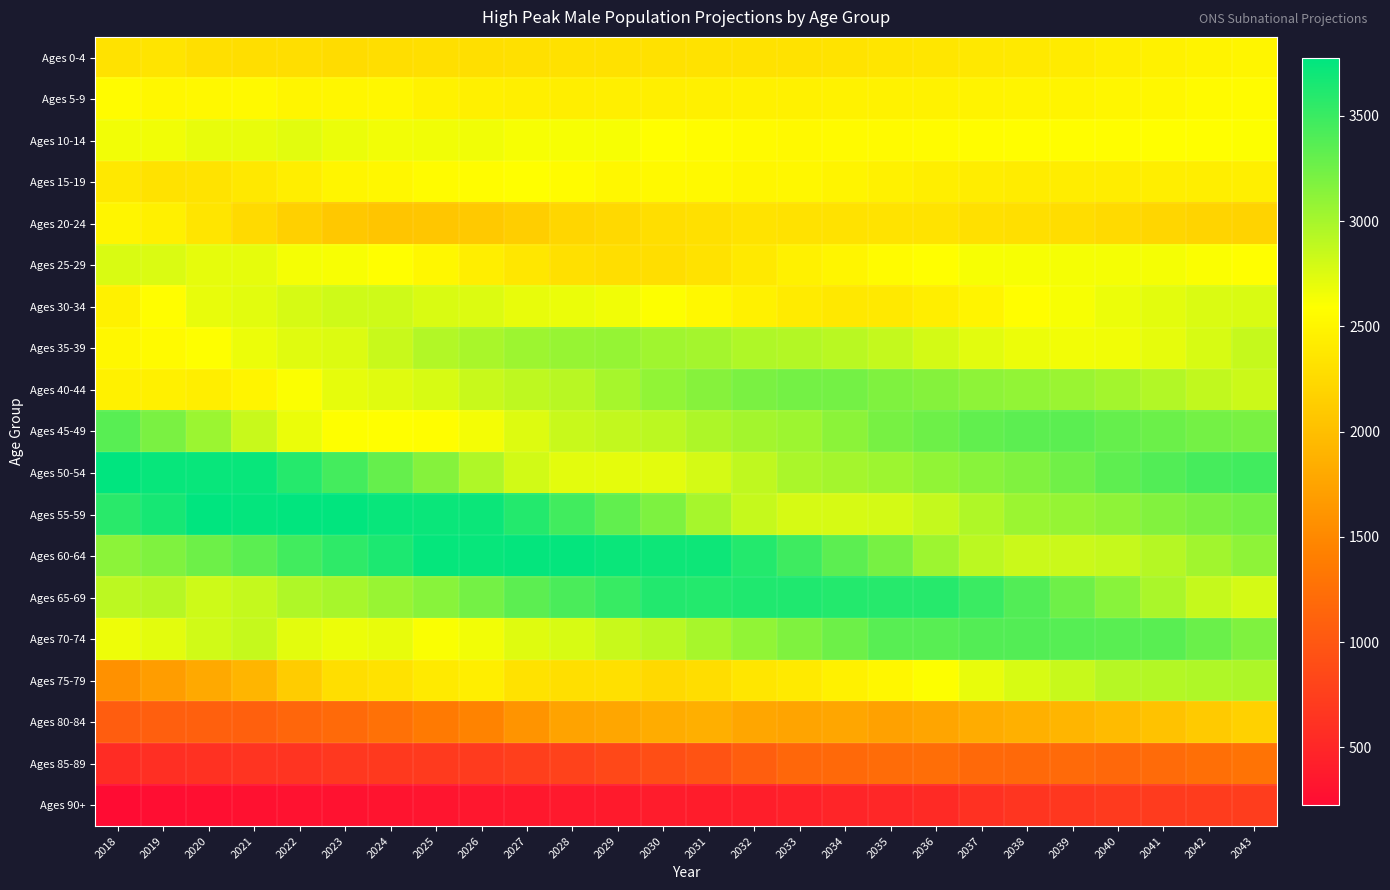

Reading left to right, list all the values displayed in this chart.

Ages 0-4: 2018=2333	2019=2344	2020=2305	2021=2289	2022=2287	2023=2276	2024=2287	2025=2293	2026=2301	2027=2307	2028=2314	2029=2317	2030=2318	2031=2322	2032=2326	2033=2332	2034=2339	2035=2349	2036=2362	2037=2376	2038=2393	2039=2414	2040=2436	2041=2460	2042=2480	2043=2502
Ages 5-9: 2018=2561	2019=2526	2020=2532	2021=2537	2022=2505	2023=2511	2024=2515	2025=2474	2026=2453	2027=2447	2028=2434	2029=2445	2030=2449	2031=2455	2032=2462	2033=2468	2034=2472	2035=2475	2036=2478	2037=2484	2038=2490	2039=2499	2040=2510	2041=2524	2042=2541	2043=2560
Ages 10-14: 2018=2646	2019=2652	2020=2696	2021=2696	2022=2725	2023=2682	2024=2650	2025=2655	2026=2658	2027=2627	2028=2630	2029=2628	2030=2587	2031=2564	2032=2554	2033=2540	2034=2550	2035=2554	2036=2560	2037=2567	2038=2571	2039=2577	2040=2581	2041=2584	2042=2589	2043=2598
Ages 15-19: 2018=2376	2019=2327	2020=2335	2021=2382	2022=2432	2023=2505	2024=2520	2025=2560	2026=2565	2027=2586	2028=2556	2029=2527	2030=2536	2031=2535	2032=2510	2033=2514	2034=2496	2035=2462	2036=2440	2037=2427	2038=2417	2039=2424	2040=2428	2041=2433	2042=2438	2043=2444
Ages 20-24: 2018=2500	2019=2452	2020=2358	2021=2250	2022=2162	2023=2089	2024=2062	2025=2064	2026=2097	2027=2145	2028=2212	2029=2243	2030=2287	2031=2308	2032=2338	2033=2331	2034=2325	2035=2337	2036=2335	2037=2310	2038=2298	2039=2281	2040=2251	2041=2222	2042=2201	2043=2188
Ages 25-29: 2018=2763	2019=2758	2020=2705	2021=2702	2022=2633	2023=2619	2024=2585	2025=2525	2026=2441	2027=2368	2028=2309	2029=2286	2030=2291	2031=2332	2032=2390	2033=2464	2034=2505	2035=2557	2036=2589	2037=2628	2038=2630	2039=2631	2040=2637	2041=2633	2042=2607	2043=2585
Ages 30-34: 2018=2469	2019=2575	2020=2696	2021=2725	2022=2783	2023=2814	2024=2814	2025=2767	2026=2753	2027=2700	2028=2683	2029=2653	2030=2602	2031=2531	2032=2463	2033=2411	2034=2387	2035=2393	2036=2437	2037=2497	2038=2574	2039=2624	2040=2678	2041=2717	2042=2760	2043=2767
Ages 35-39: 2018=2519	2019=2551	2020=2594	2021=2676	2022=2732	2023=2751	2024=2843	2025=2946	2026=2988	2027=3046	2028=3074	2029=3078	2030=3031	2031=3007	2032=2959	2033=2940	2034=2910	2035=2866	2036=2796	2037=2725	2038=2674	2039=2649	2040=2655	2041=2706	2042=2775	2043=2859
Ages 40-44: 2018=2470	2019=2451	2020=2433	2021=2496	2022=2604	2023=2704	2024=2733	2025=2773	2026=2842	2027=2893	2028=2918	2029=3001	2030=3097	2031=3146	2032=3202	2033=3227	2034=3229	2035=3184	2036=3155	2037=3112	2038=3090	2039=3060	2040=3017	2041=2948	2042=2877	2043=2827
Ages 45-49: 2018=3364	2019=3202	2020=3048	2021=2843	2022=2681	2023=2594	2024=2583	2025=2578	2026=2642	2027=2746	2028=2841	2029=2870	2030=2908	2031=2970	2032=3016	2033=3044	2034=3123	2035=3214	2036=3265	2037=3322	2038=3343	2039=3347	2040=3302	2041=3271	2042=3228	2043=3207
Ages 50-54: 2018=3770	2019=3735	2020=3730	2021=3730	2022=3598	2023=3453	2024=3298	2025=3154	2026=2958	2027=2802	2028=2720	2029=2712	2030=2717	2031=2784	2032=2885	2033=2979	2034=3006	2035=3042	2036=3099	2037=3141	2038=3173	2039=3249	2040=3334	2041=3389	2042=3448	2043=3466
Ages 55-59: 2018=3580	2019=3669	2020=3774	2021=3750	2022=3762	2023=3761	2024=3730	2025=3720	2026=3717	2027=3601	2028=3468	2029=3320	2030=3186	2031=3002	2032=2855	2033=2779	2034=2778	2035=2791	2036=2860	2037=2960	2038=3051	2039=3077	2040=3112	2041=3165	2042=3203	2043=3237
Ages 60-64: 2018=3119	2019=3181	2020=3262	2021=3350	2022=3467	2023=3553	2024=3642	2025=3744	2026=3733	2027=3748	2028=3748	2029=3722	2030=3706	2031=3705	2032=3602	2033=3481	2034=3339	2035=3218	2036=3045	2037=2903	2038=2832	2039=2836	2040=2856	2041=2929	2042=3025	2043=3113
Ages 65-69: 2018=2899	2019=2922	2020=2824	2021=2862	2022=2959	2023=2997	2024=3061	2025=3142	2026=3227	2027=3339	2028=3424	2029=3511	2030=3608	2031=3604	2032=3623	2033=3626	2034=3605	2035=3589	2036=3589	2037=3497	2038=3387	2039=3256	2040=3143	2041=2982	2042=2853	2043=2788
Ages 70-74: 2018=2670	2019=2715	2020=2806	2021=2854	2022=2715	2023=2674	2024=2694	2025=2613	2026=2648	2027=2735	2028=2776	2029=2839	2030=2914	2031=2997	2032=3101	2033=3182	2034=3266	2035=3359	2036=3361	2037=3382	2038=3386	2039=3370	2040=3356	2041=3356	2042=3278	2043=3181
Ages 75-79: 2018=1583	2019=1685	2020=1798	2021=1917	2022=2124	2023=2289	2024=2324	2025=2399	2026=2438	2027=2324	2028=2295	2029=2312	2030=2246	2031=2283	2032=2361	2033=2402	2034=2460	2035=2525	2036=2603	2037=2697	2038=2774	2039=2847	2040=2928	2041=2937	2042=2959	2043=2968
Ages 80-84: 2018=1064	2019=1084	2020=1087	2021=1090	2022=1149	2023=1193	2024=1271	2025=1359	2026=1448	2027=1612	2028=1740	2029=1766	2030=1823	2031=1854	2032=1773	2033=1757	2034=1773	2035=1727	2036=1760	2037=1824	2038=1862	2039=1910	2040=1965	2041=2030	2042=2111	2043=2173
Ages 85-89: 2018=556	2019=590	2020=614	2021=636	2022=640	2023=680	2024=696	2025=700	2026=707	2027=749	2028=782	2029=840	2030=900	2031=959	2032=1075	2033=1161	2034=1178	2035=1217	2036=1233	2037=1184	2038=1183	2039=1195	2040=1171	2041=1202	2042=1249	2043=1285
Ages 90+: 2018=227	2019=241	2020=258	2021=276	2022=289	2023=286	2024=304	2025=322	2026=338	2027=347	2028=363	2029=378	2030=388	2031=397	2032=419	2033=442	2034=477	2035=507	2036=537	2037=606	2038=654	2039=674	2040=700	2041=715	2042=719	2043=738